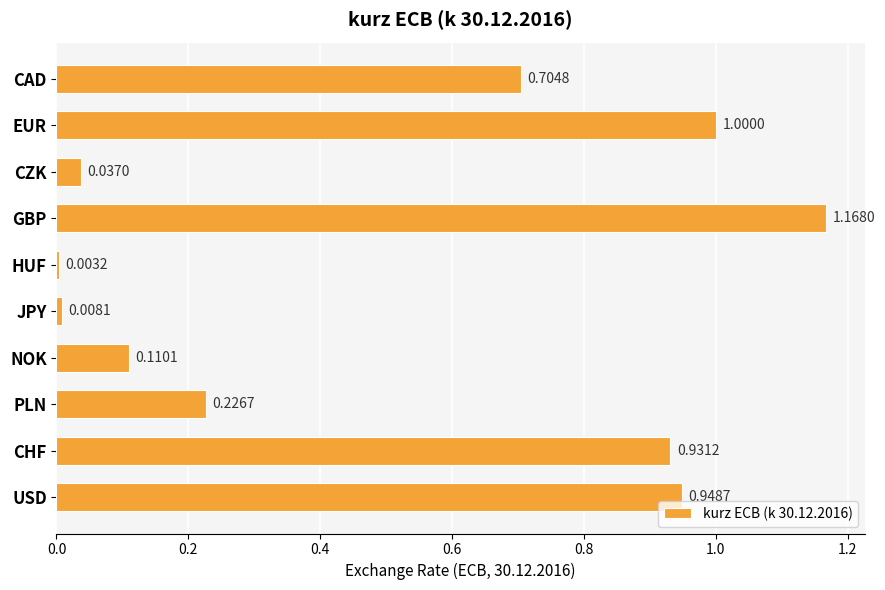

Which label corresponds to the largest value in the chart?

GBP